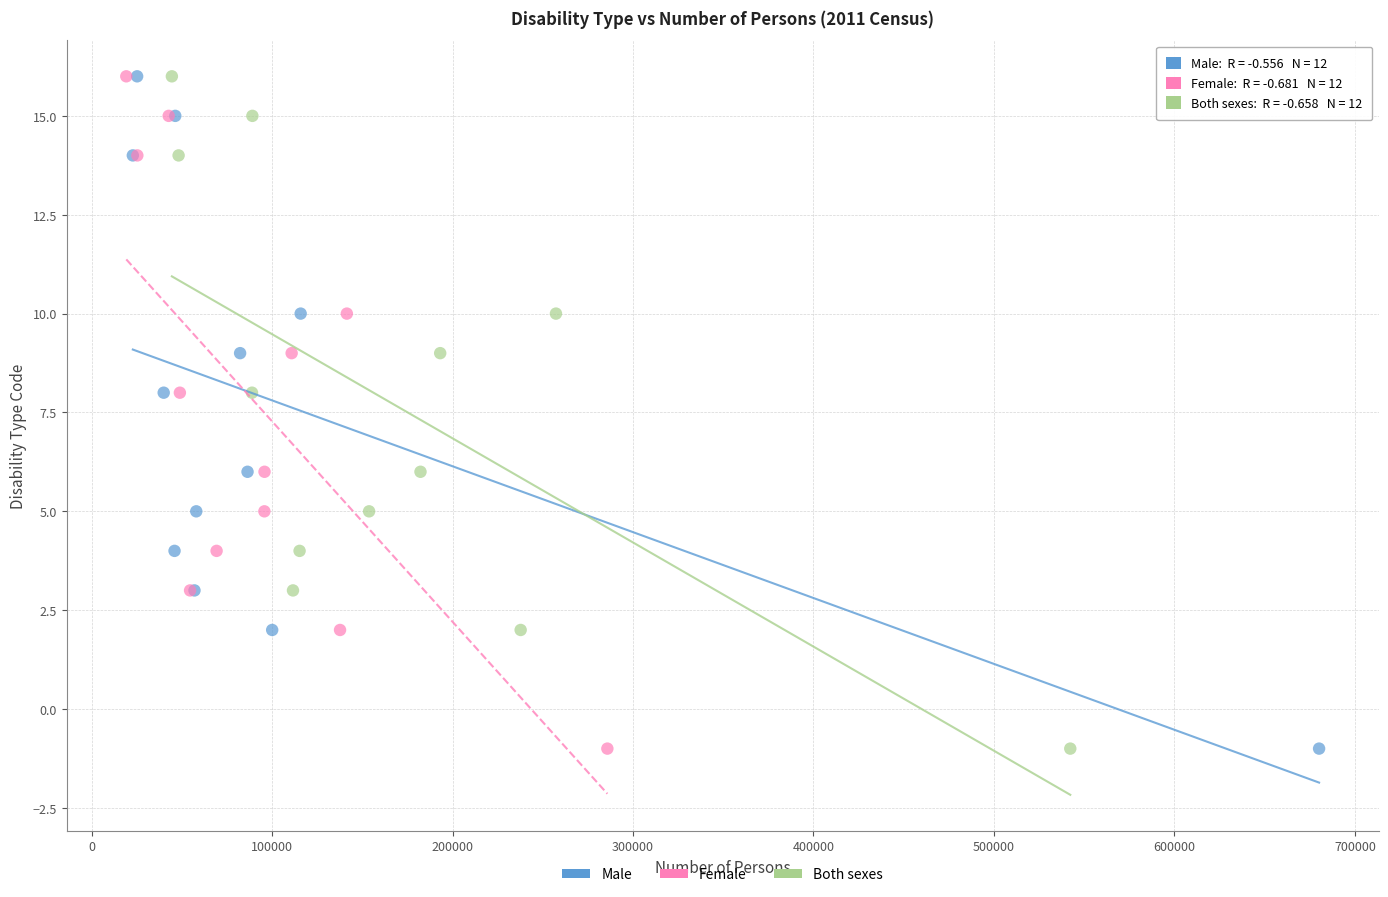

What are all the series names shown in the legend?

Male, Female, Both sexes